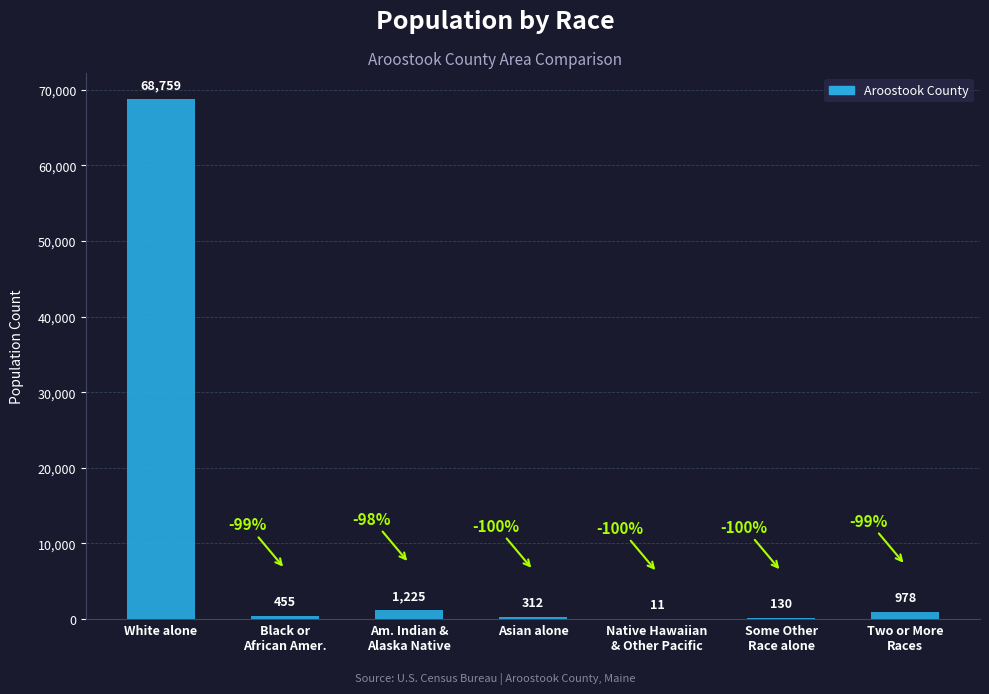

What is the sum of all values?

71870